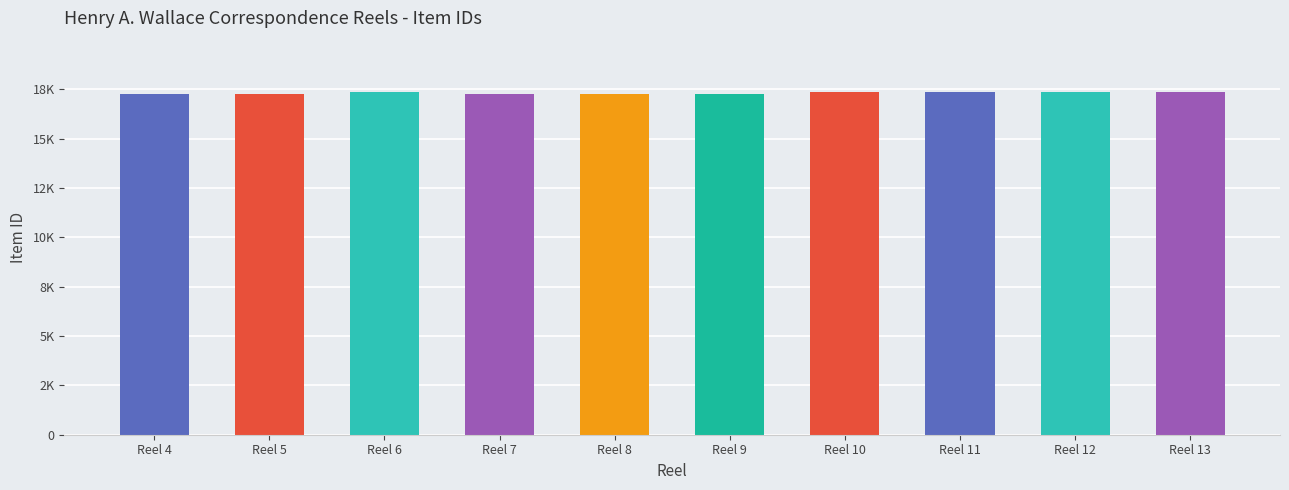

What is the smallest value displayed?

17241